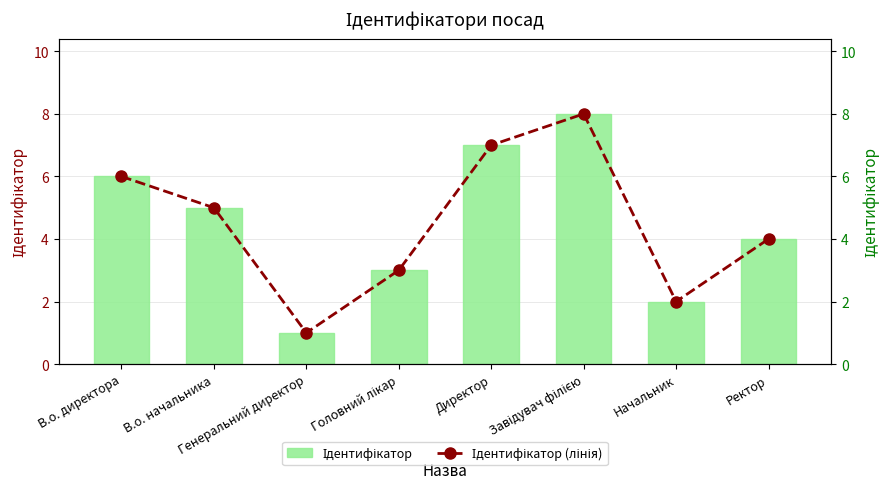

What position from the left is Директор?

5